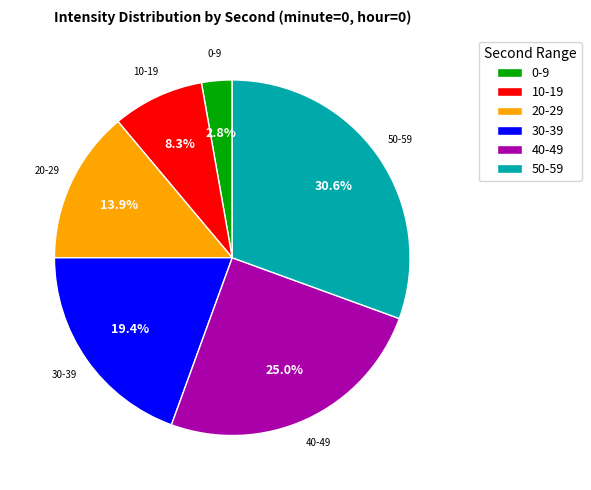

Does any single category account for the majority?

No